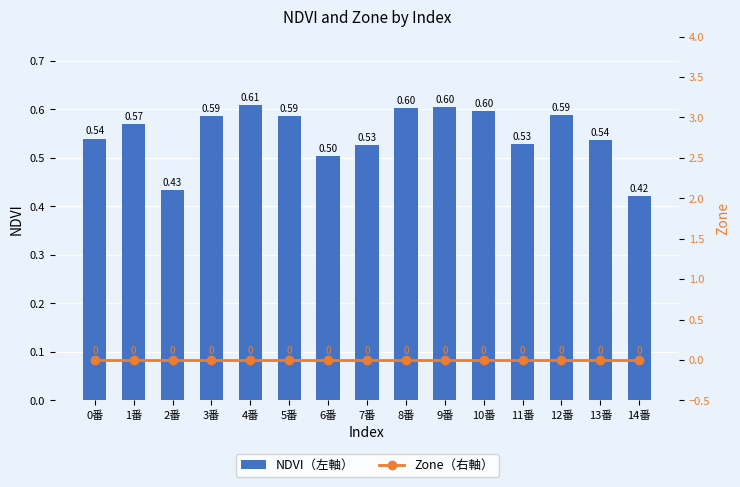

Reading left to right, what are all the values shown in this chart?

NDVI（左軸）: 0番=0.5	1番=0.6	2番=0.4	3番=0.6	4番=0.6	5番=0.6	6番=0.5	7番=0.5	8番=0.6	9番=0.6	10番=0.6	11番=0.5	12番=0.6	13番=0.5	14番=0.4
Zone（右軸）: 0番=0.0	1番=0.0	2番=0.0	3番=0.0	4番=0.0	5番=0.0	6番=0.0	7番=0.0	8番=0.0	9番=0.0	10番=0.0	11番=0.0	12番=0.0	13番=0.0	14番=0.0